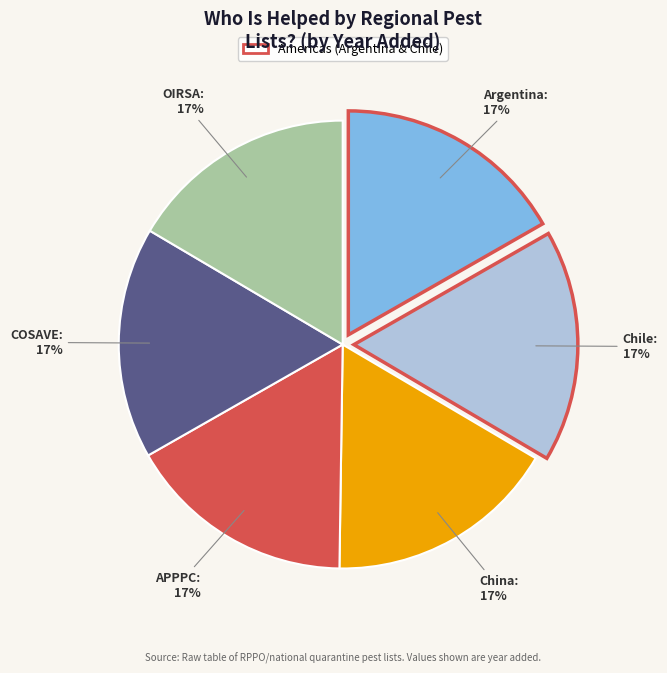

To the nearest percent, what is the average slice percentage?

17%